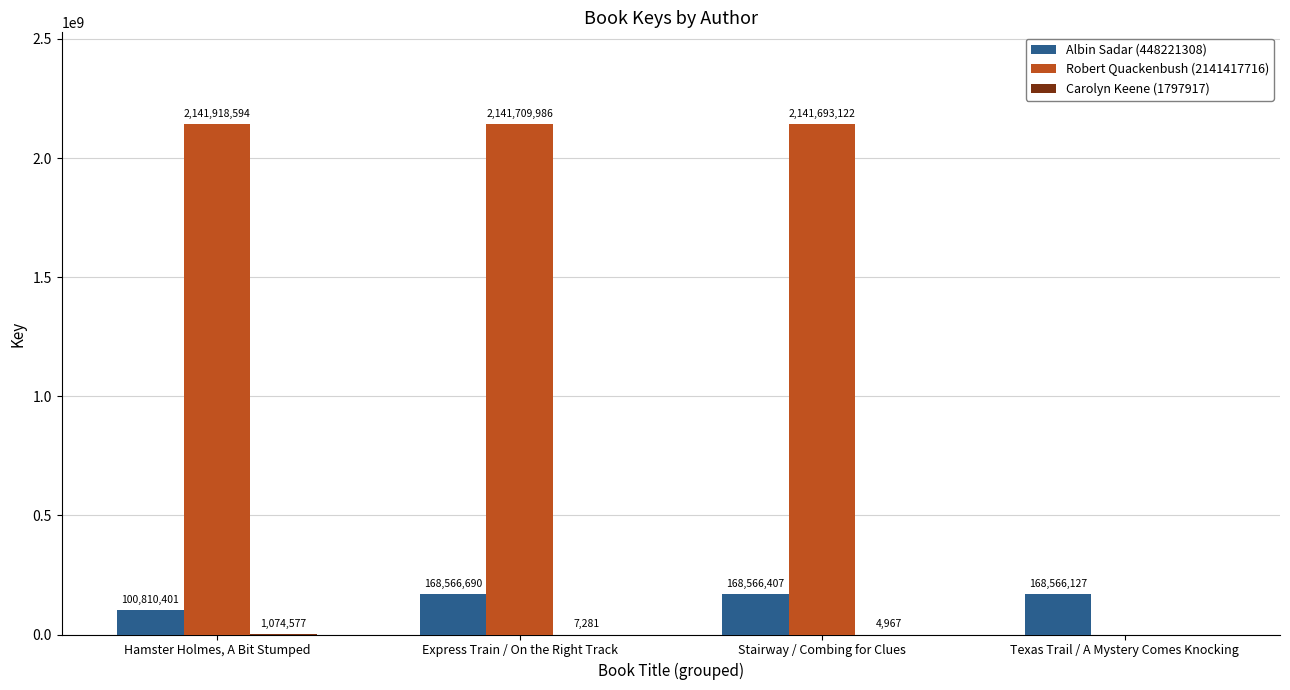

Between Hamster Holmes, A Bit Stumped and Express Train / On the Right Track, which series saw the biggest shift?

Albin Sadar (448221308)